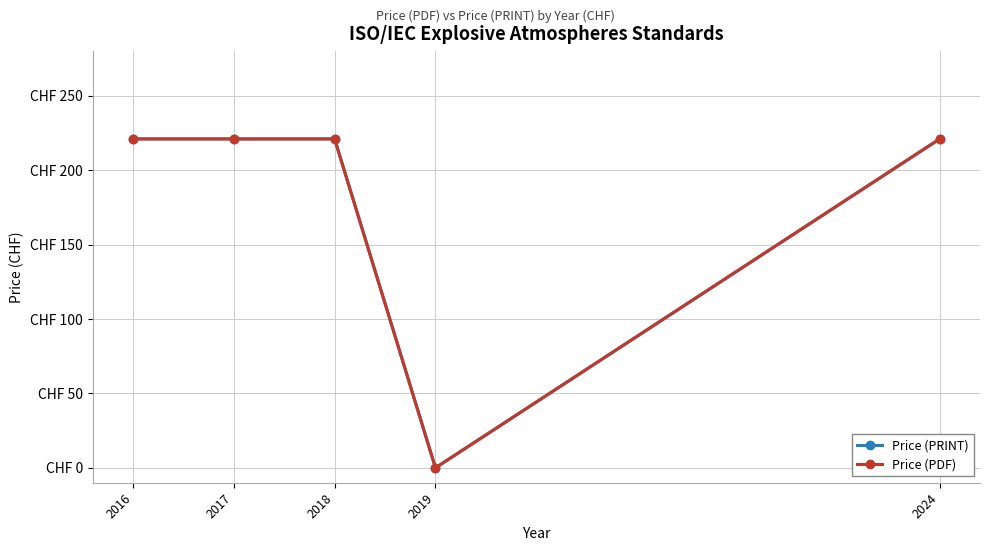

True or false: Price (PRINT) and Price (PDF) intersect in this chart.

False